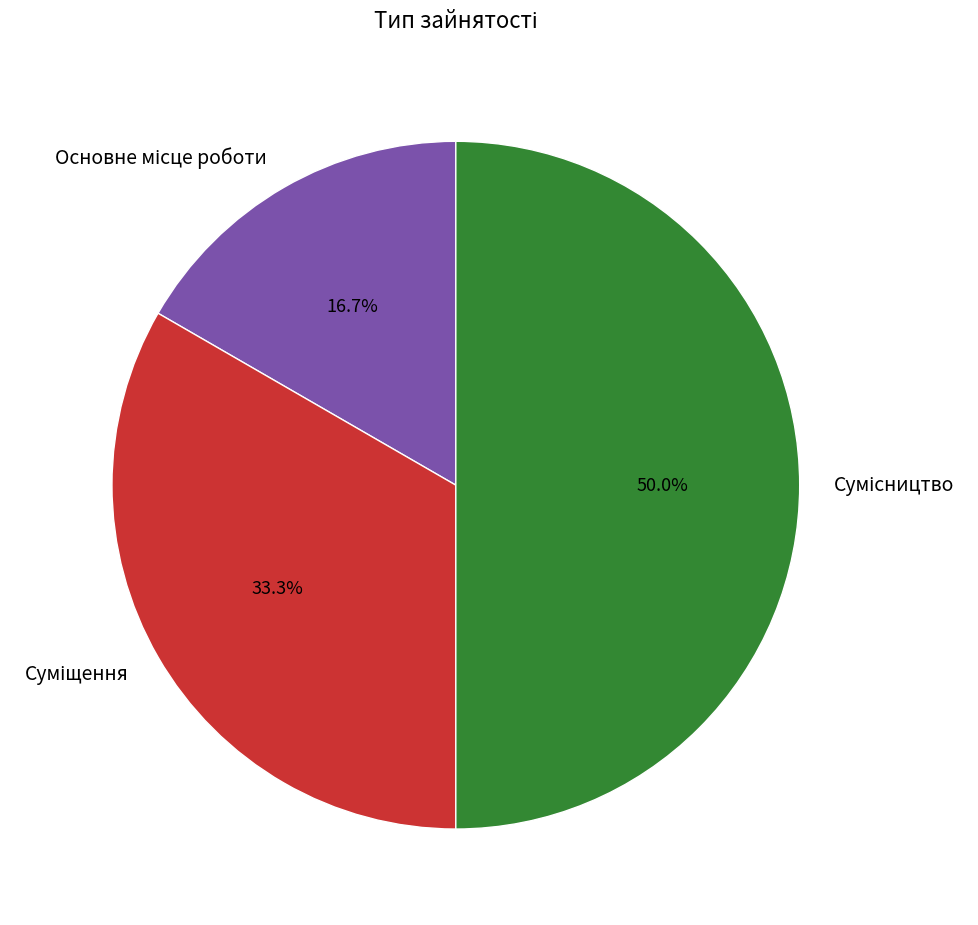

Count the number of slices in the pie.

3